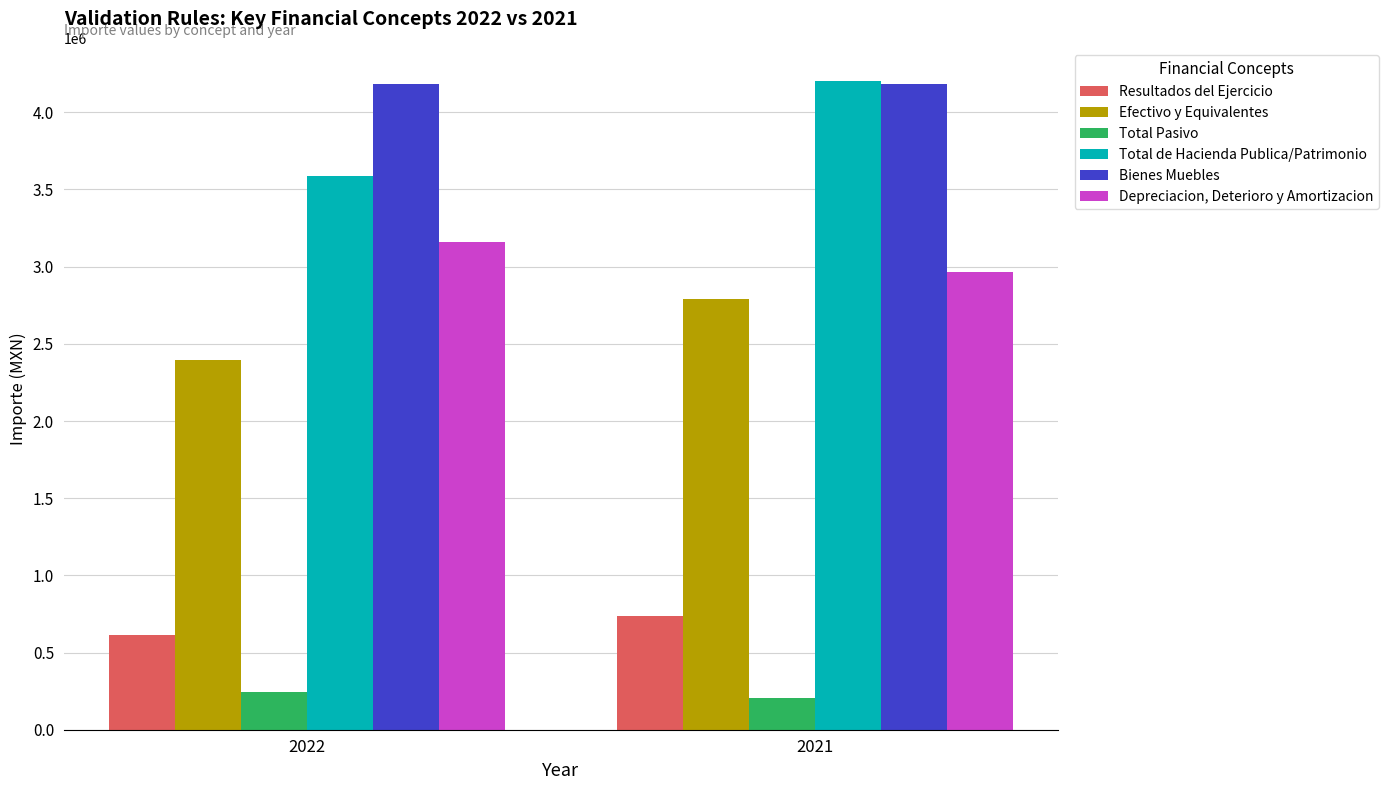

The value of Efectivo y Equivalentes at 2022 is 2396451.6. True or false?

True